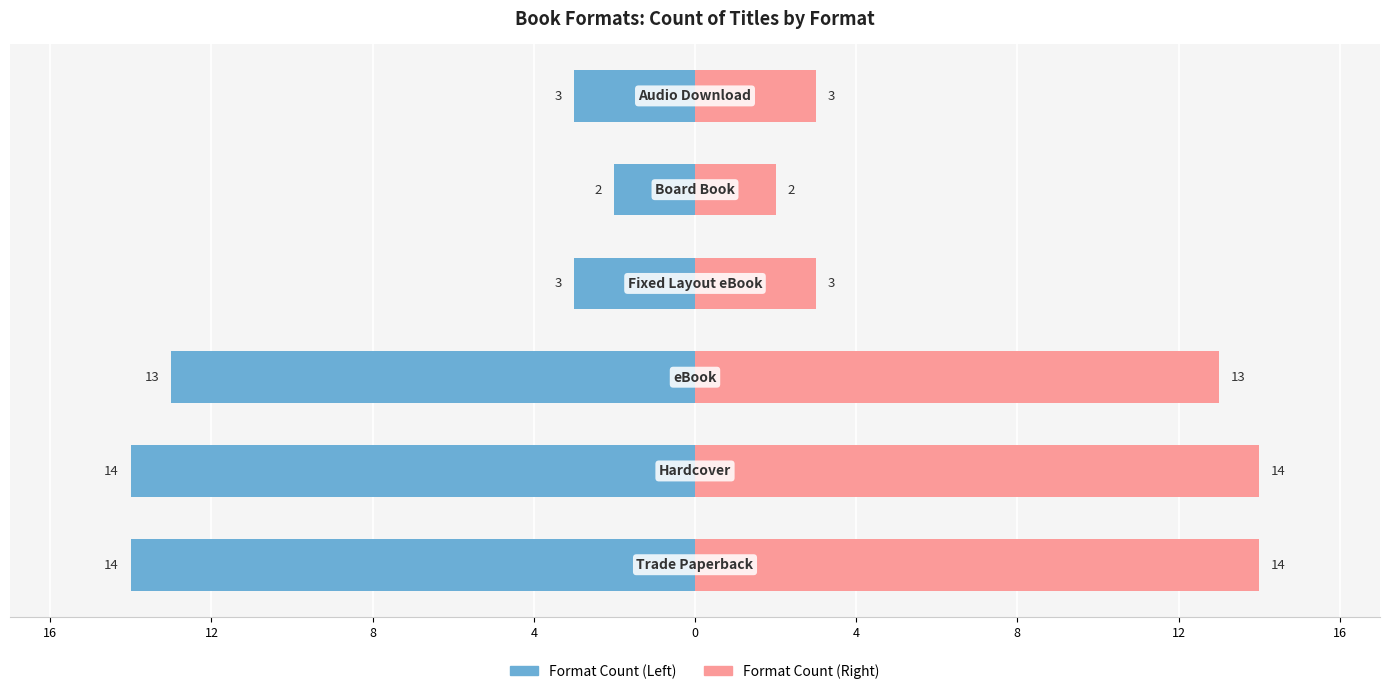

How many series are shown in this chart?

2